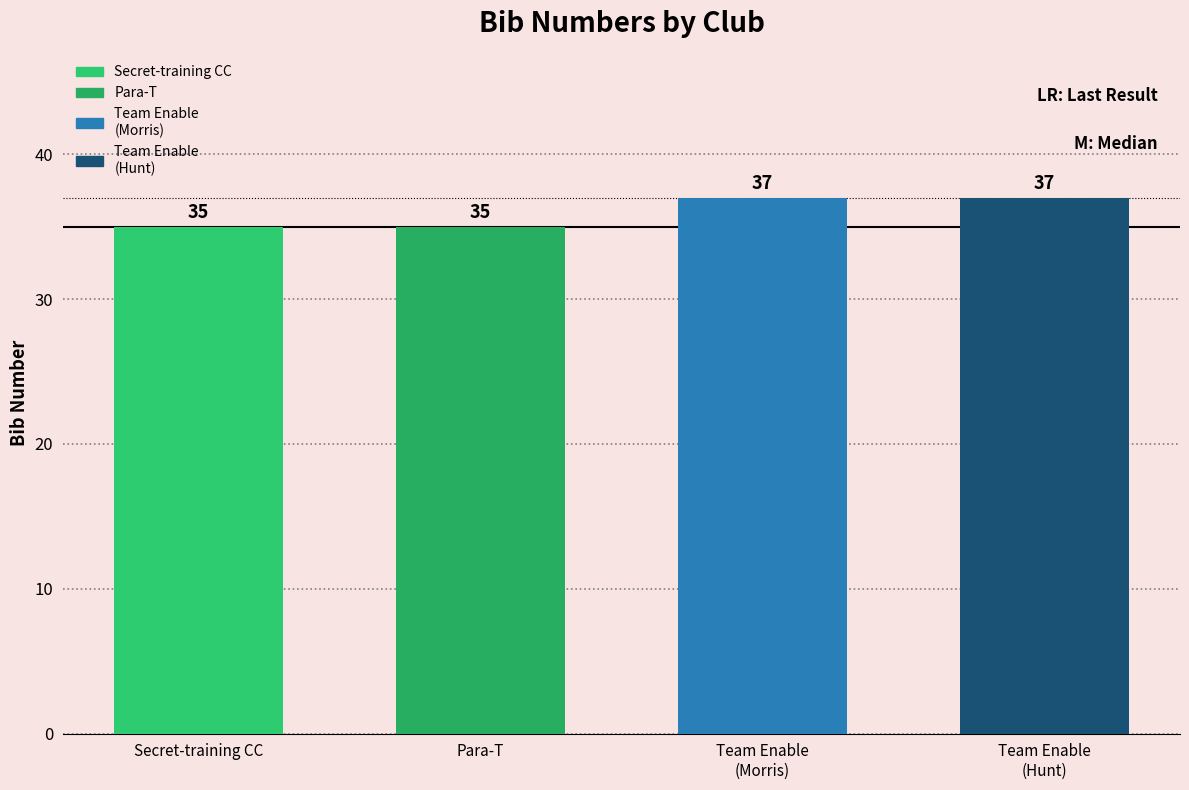

List the labels in order of value, smallest first.

Secret-training CC, Para-T, Team Enable - M.I. Racing - McCann (Morris), Team Enable - M.I. Racing - McCann (Hunt)